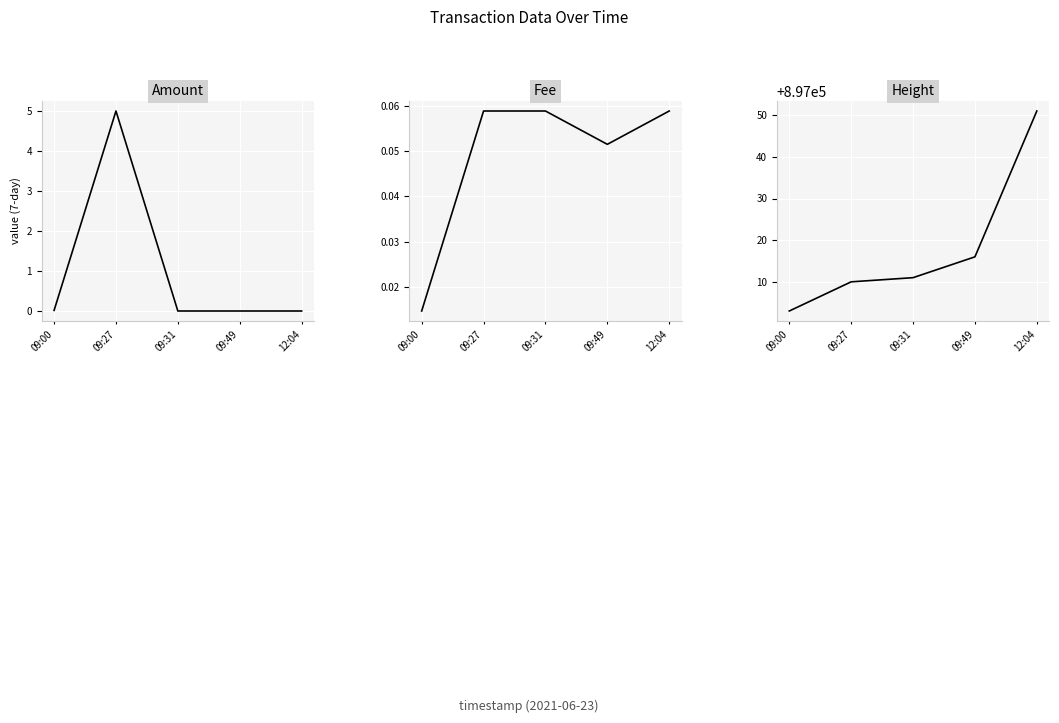

Rank the series at 09:49 from highest to lowest value.

Height, Fee, Amount